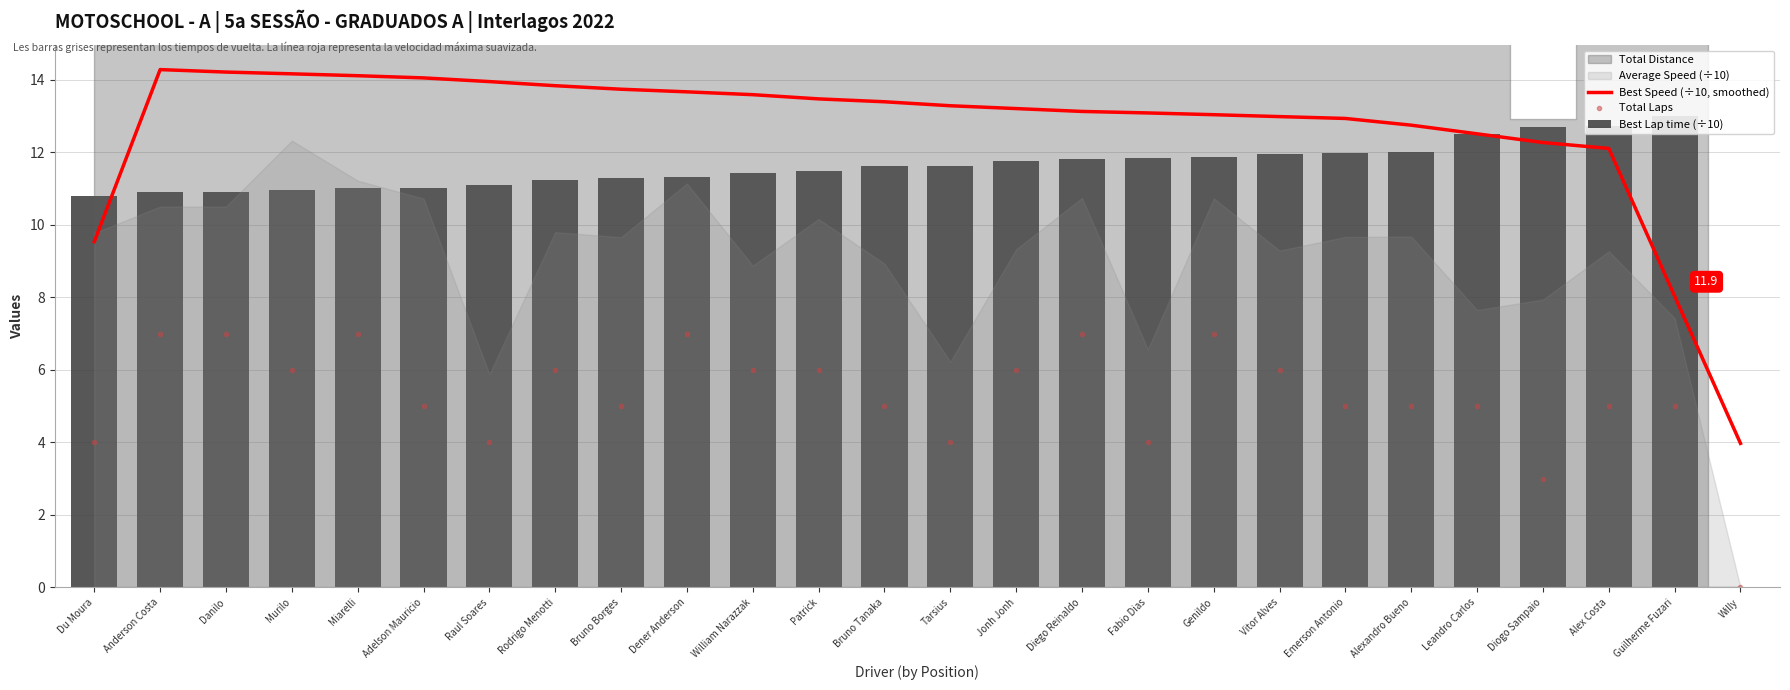

Reading left to right, list all the values displayed in this chart.

Best Speed (÷10, smoothed): 9.5	14.3	14.2	14.2	14.1	14.1	14.0	13.8	13.7	13.7	13.6	13.5	13.4	13.3	13.2	13.1	13.1	13.0	13.0	12.9	12.8	12.5	12.3	12.1	8.0	4.0
Total Laps: 4.0	7.0	7.0	6.0	7.0	5.0	4.0	6.0	5.0	7.0	6.0	6.0	5.0	4.0	6.0	7.0	4.0	7.0	6.0	5.0	5.0	5.0	3.0	5.0	5.0	0.0
Best Lap time (÷10): 10.8	10.9	10.9	10.9	11.0	11.0	11.1	11.3	11.3	11.3	11.4	11.5	11.6	11.6	11.8	11.8	11.8	11.9	12.0	12.0	12.0	12.5	12.7	12.7	13.0	0.0